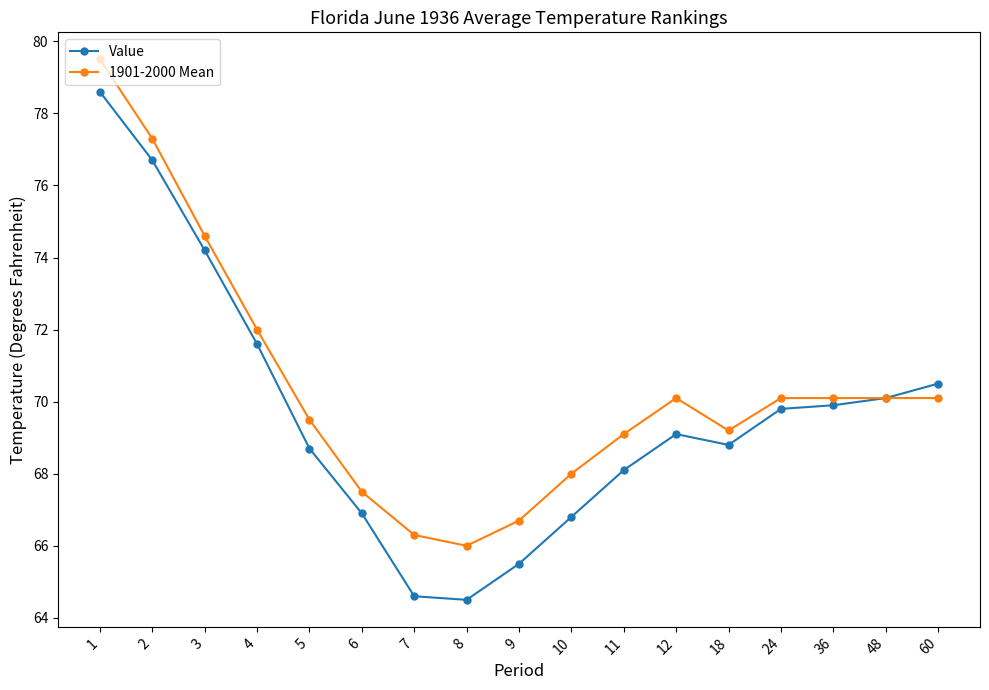

Rank the series by their average value, from lowest to highest.

Value, 1901-2000 Mean